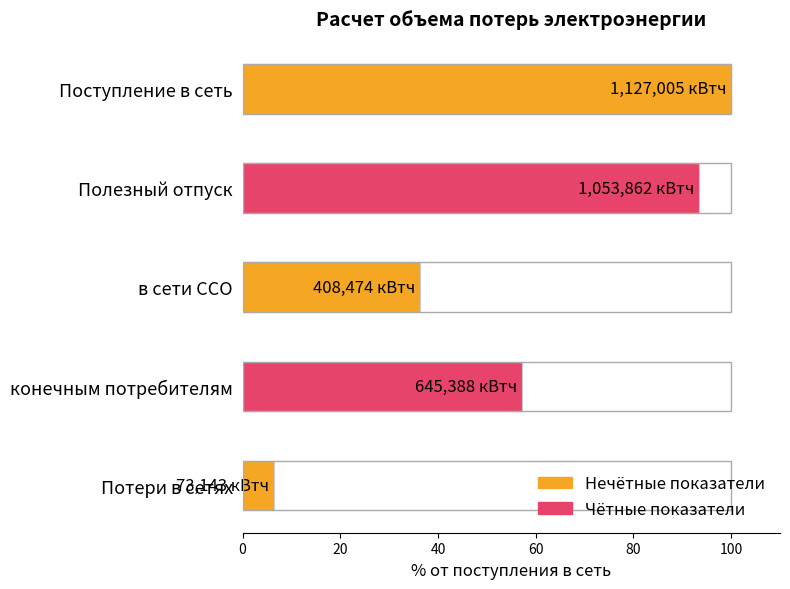

What is the change in value from Полезный отпуск to в сети ССО?

-645388